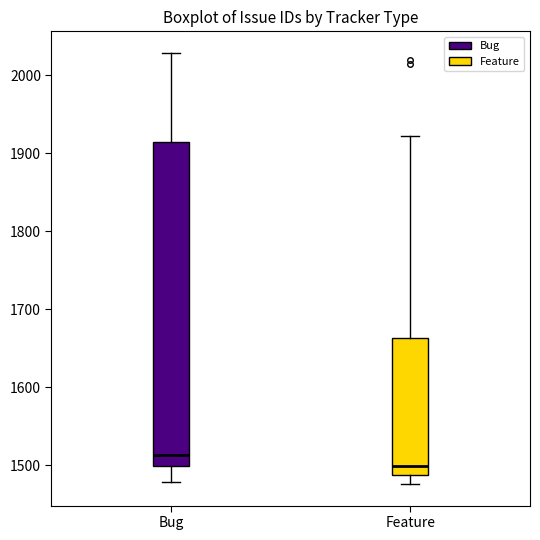

Where is the lower edge of the box for Feature on the y-axis? The values are not printed on the chart, so give them approximately, as read against the axis.

1490